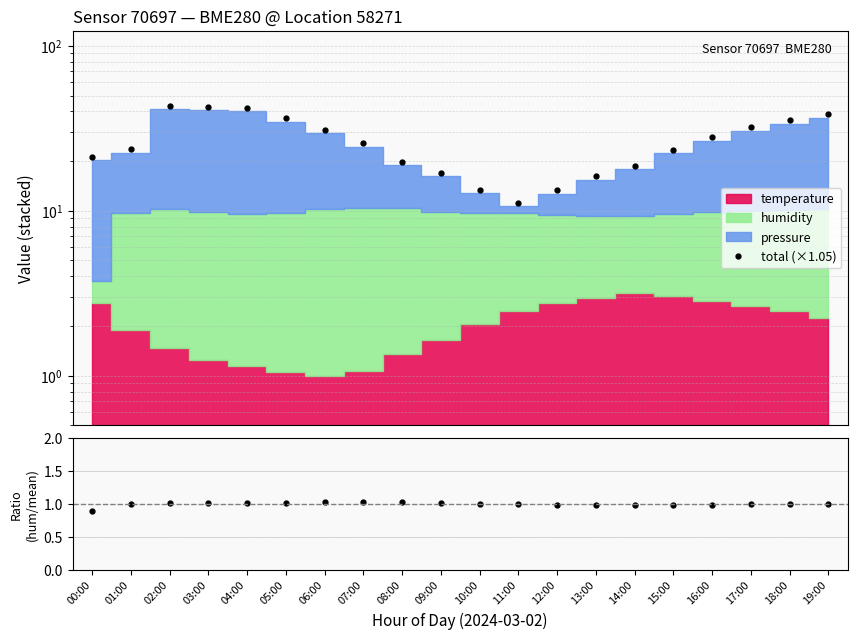

True or false: total (×1.05) has more than 2 points higher than both neighbors.

False